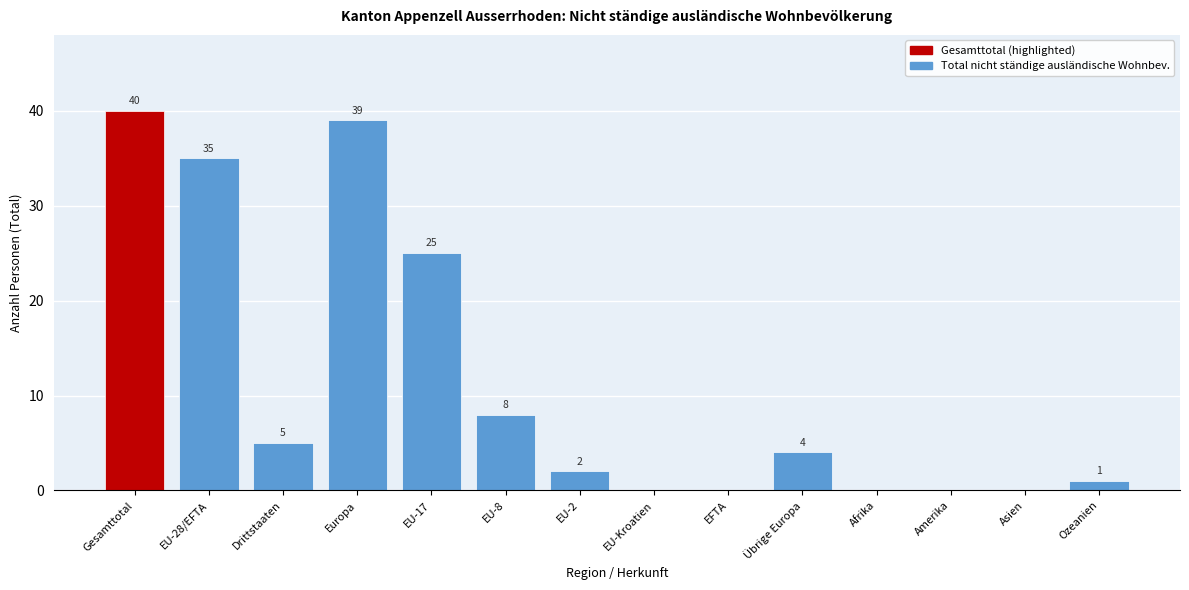

The value at EU-8 is 14. True or false?

False